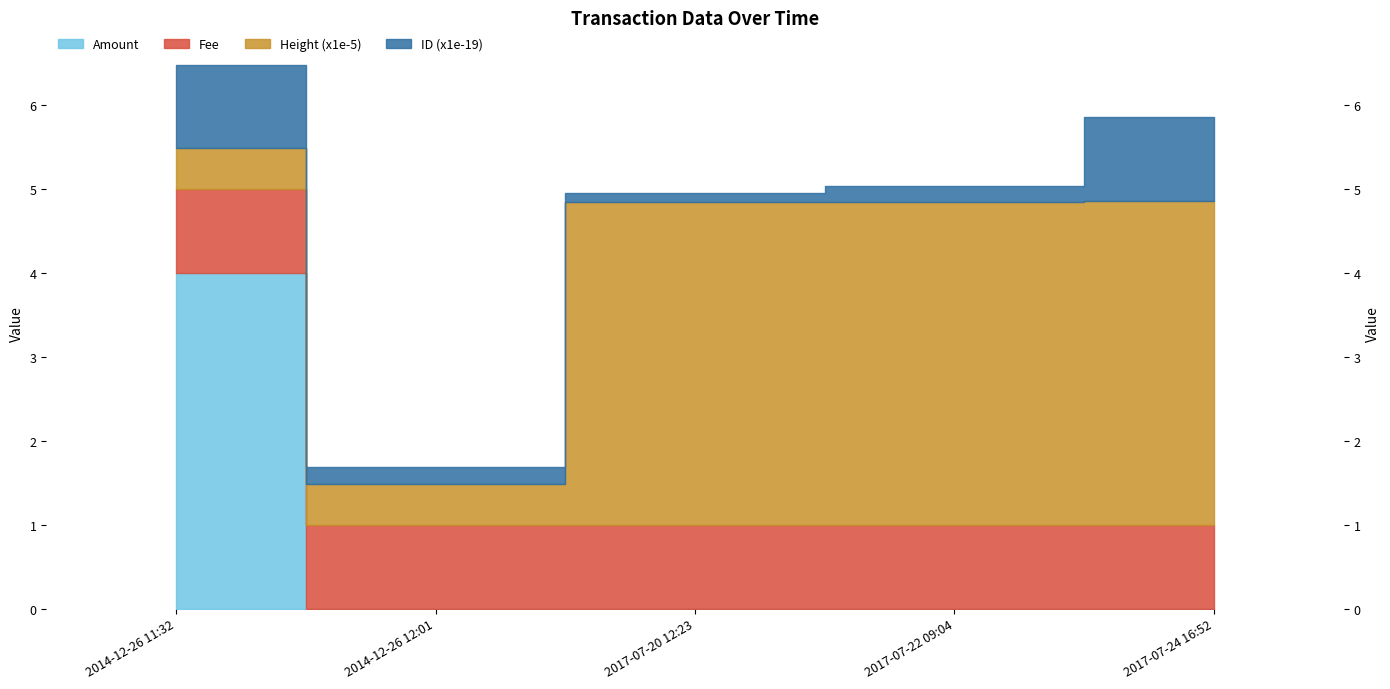

What is the label of the 4th bar from the right?

2014-12-26 12:01